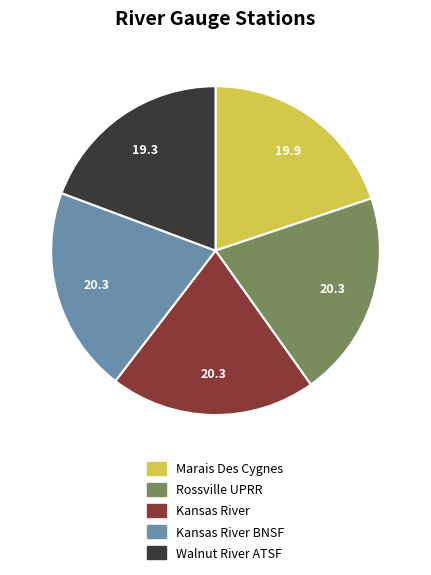

Does any single category account for the majority?

No